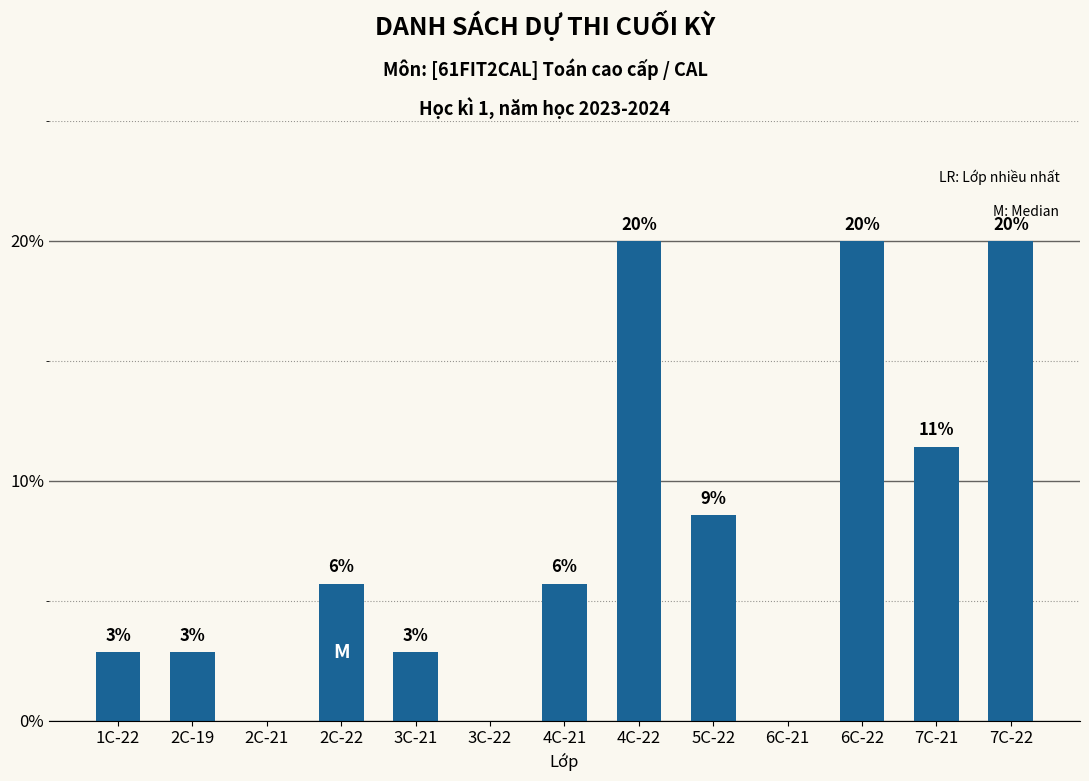

What is the sum of the values at 1C-22 and 2C-21?

2.9